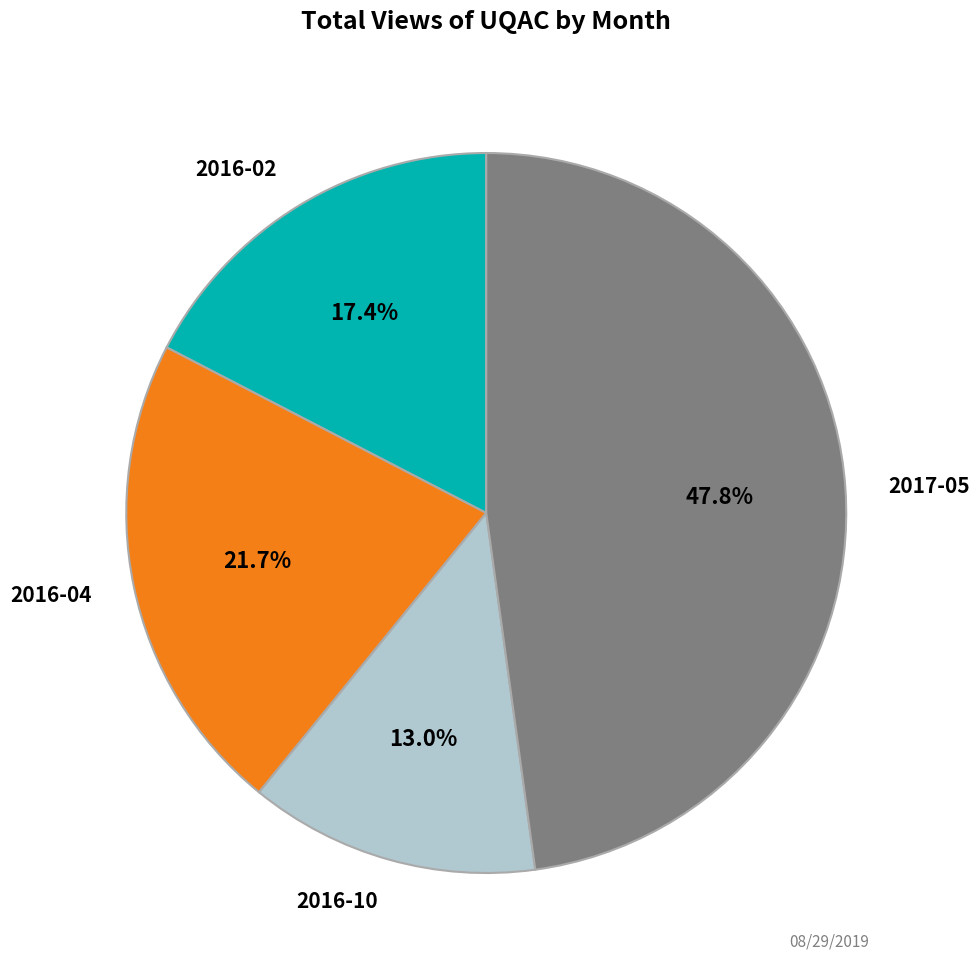

How many slices are in this pie chart?

4